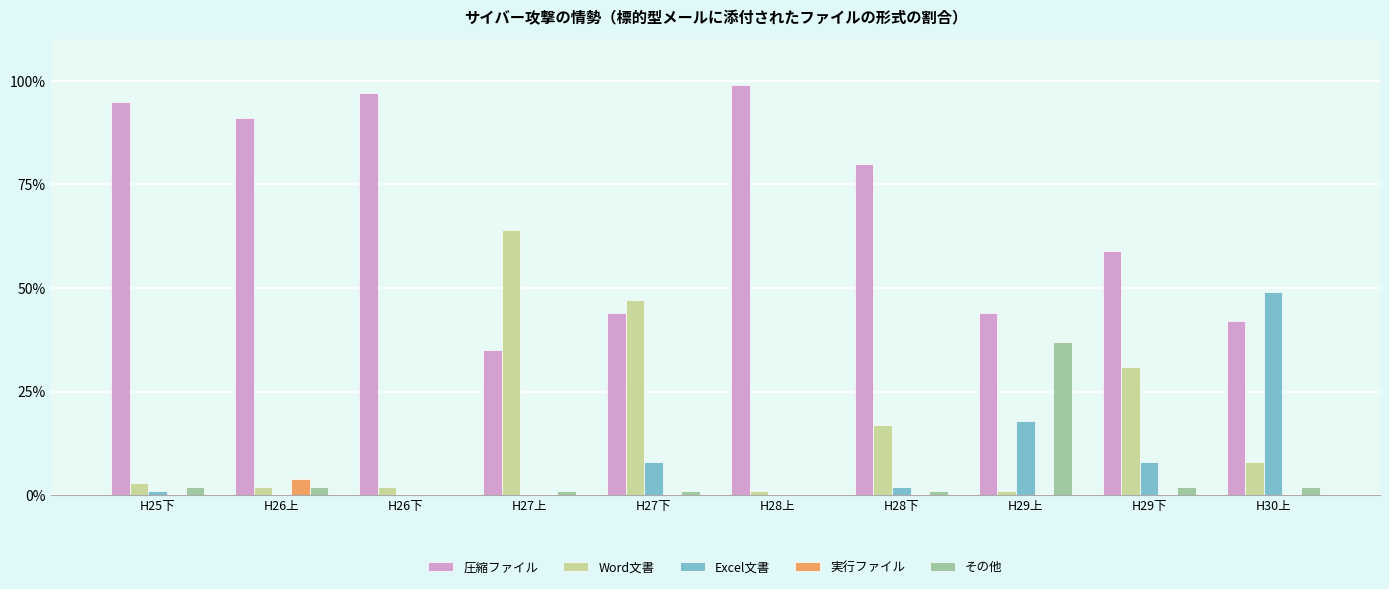

Is the value of その他 at H30上 greater than the value of Word文書 at H26上?

No